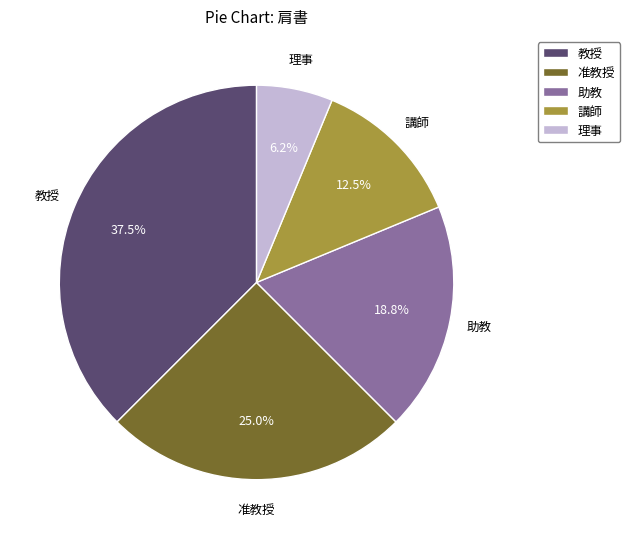

To the nearest percent, what is the difference between the 教授 and 准教授 slice percentages?

12%